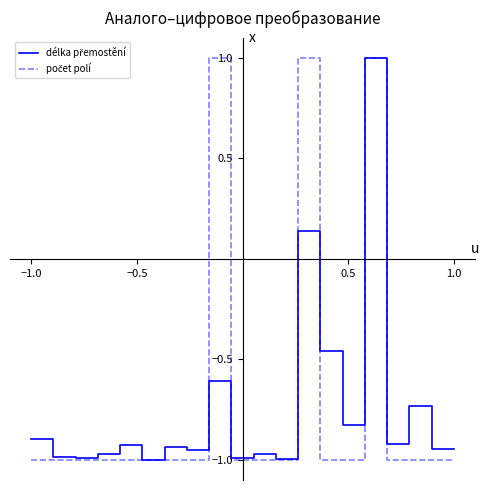

What is the greatest value displayed?

1.0